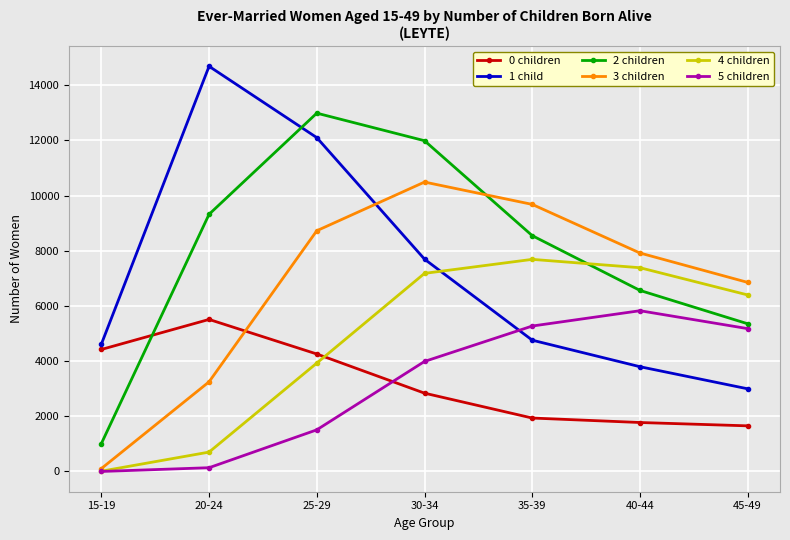

Is the value of 1 child at 20-24 greater than the value of 4 children at 30-34?

Yes